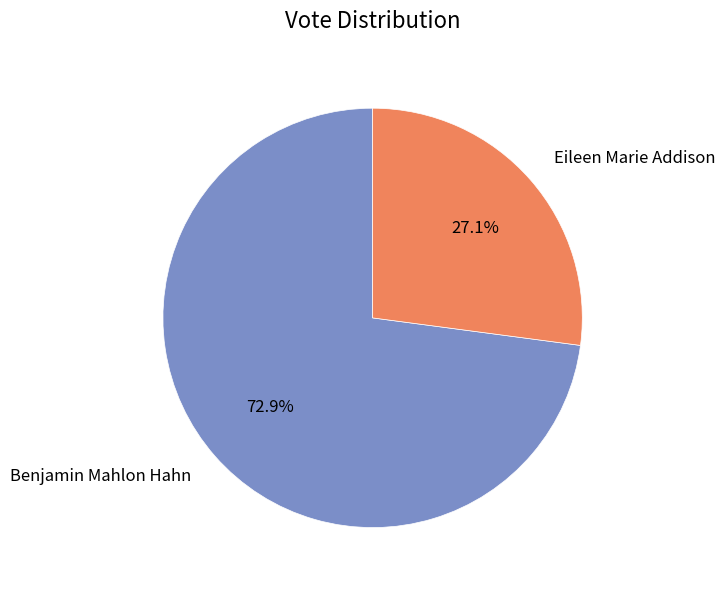

Between Benjamin Mahlon Hahn and Eileen Marie Addison, which is larger?

Benjamin Mahlon Hahn